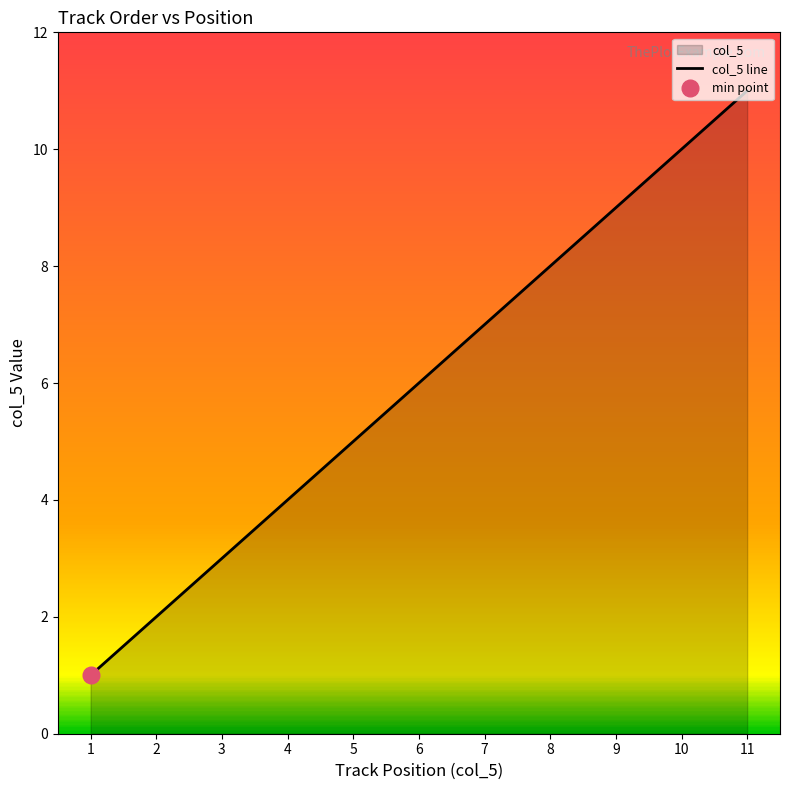

What is the minimum value shown in the chart?

1